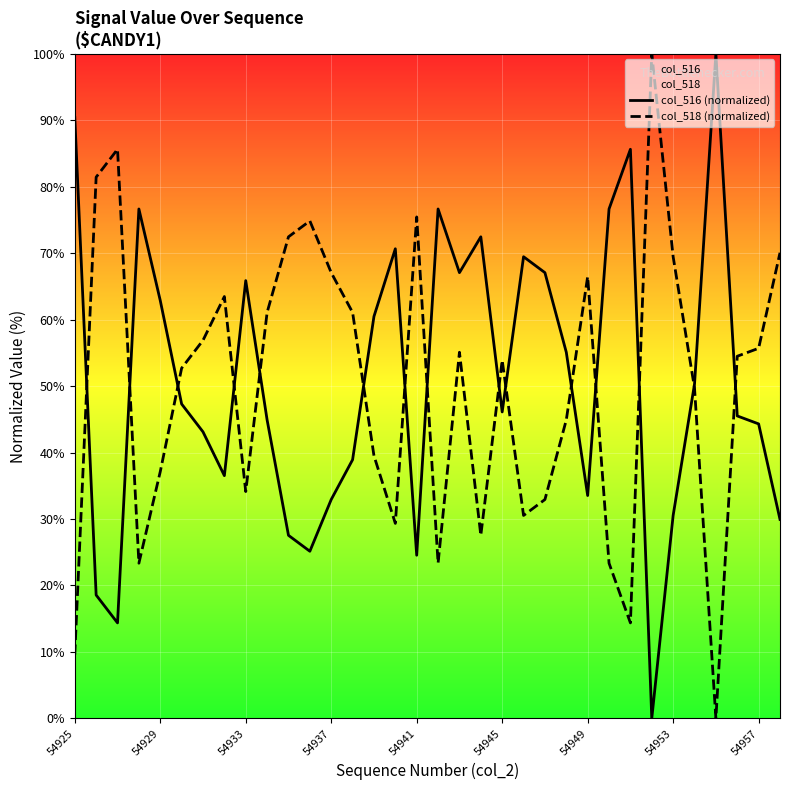

What is the spread (max minus min) of values at 54953?

38.9